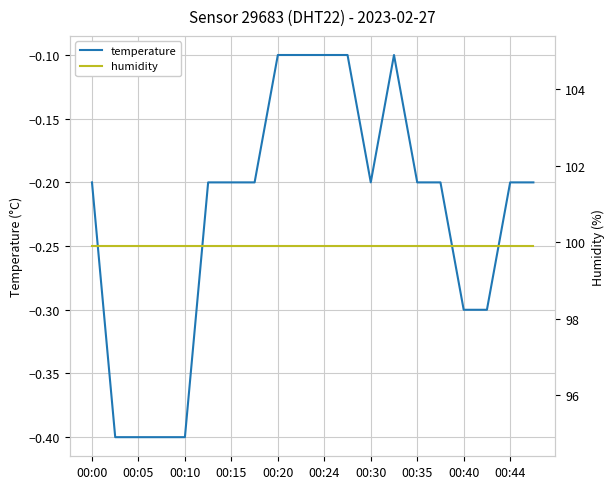

True or false: humidity has more than 2 interior local peaks.

False